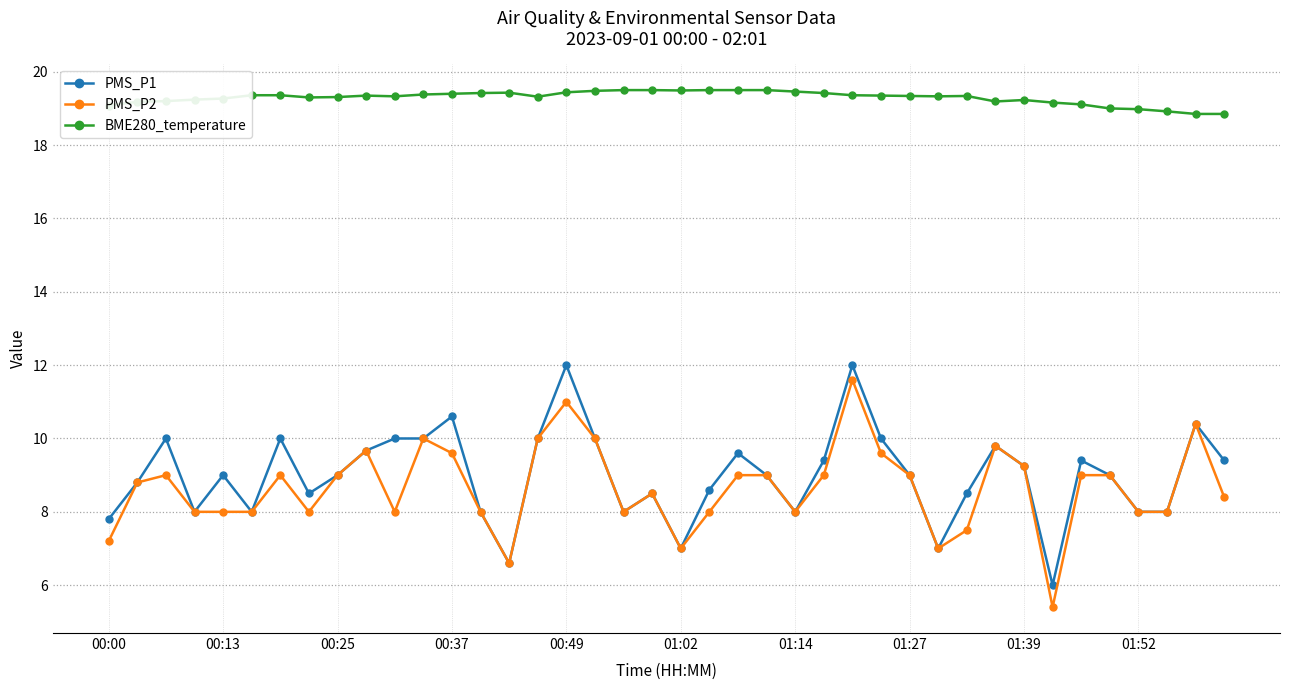

What is the maximum value for PMS_P1?

12.0